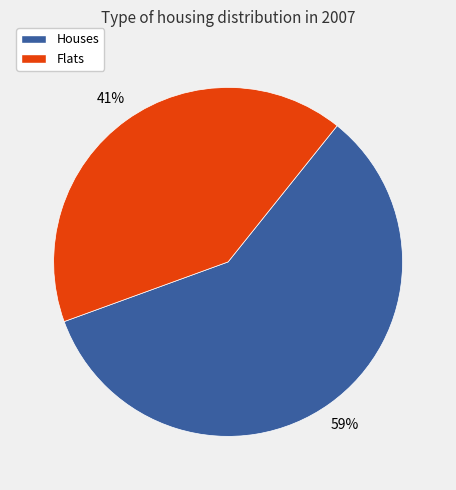

Is the sum of Houses and Flats greater than half?

Yes